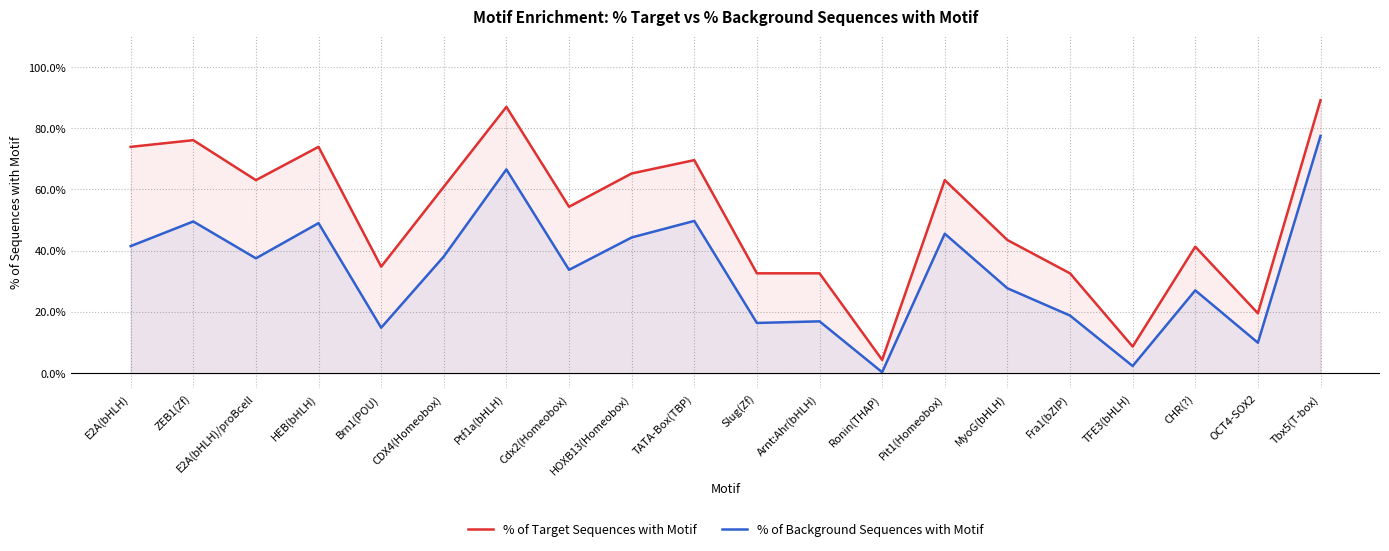

What is the total value across all series at HEB(bHLH)?

1.2